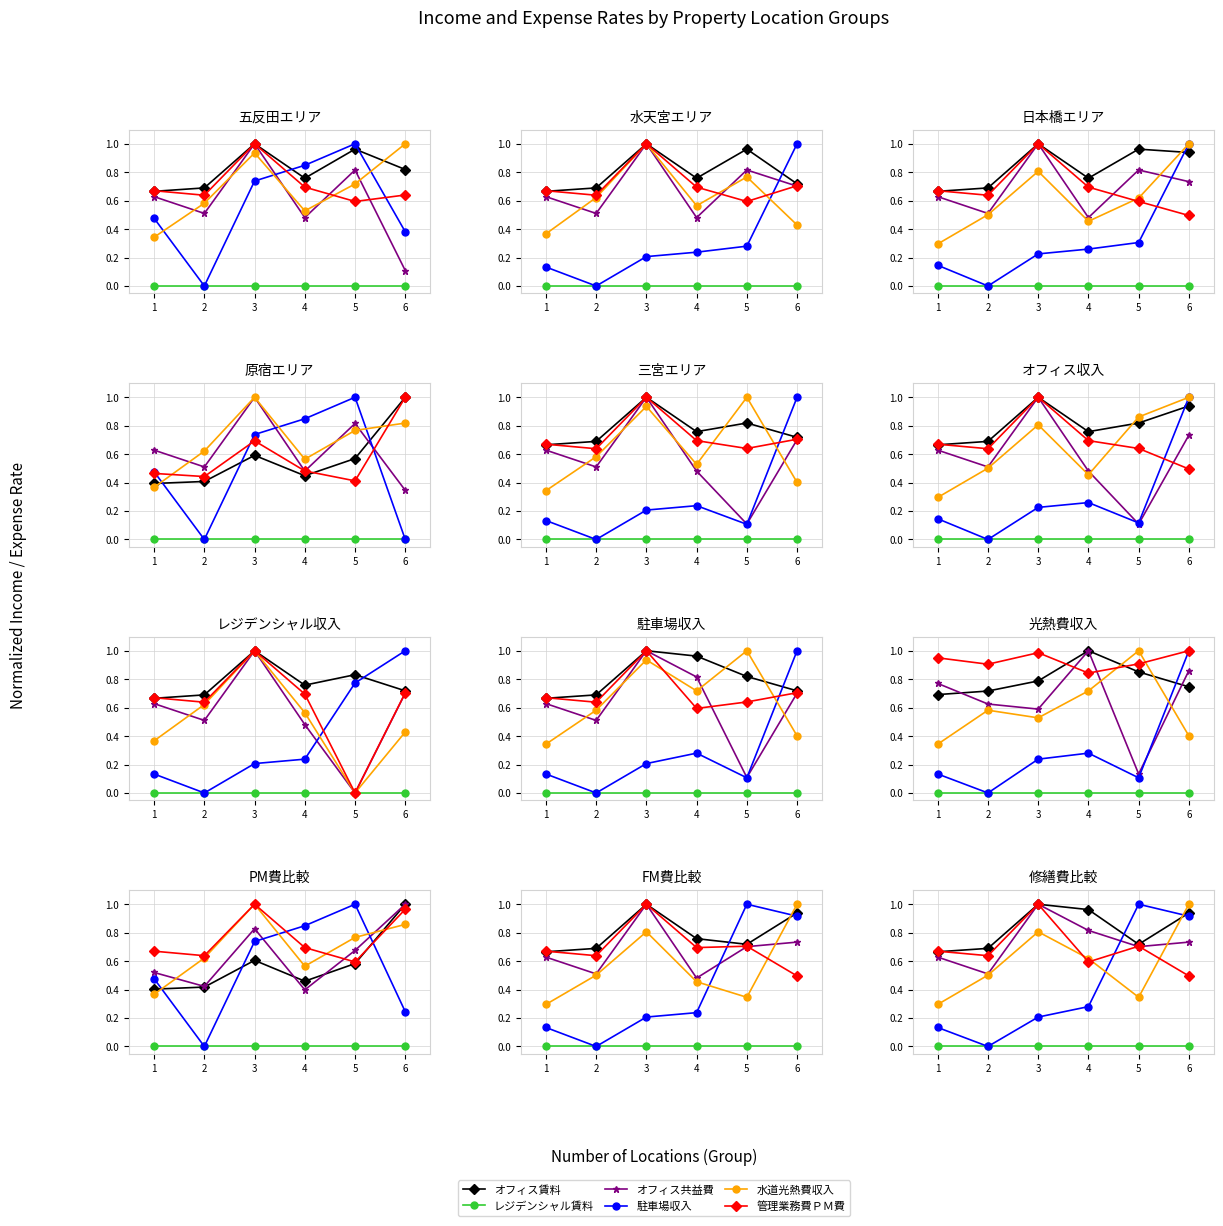

Where is the first local minimum for 駐車場収入?

2